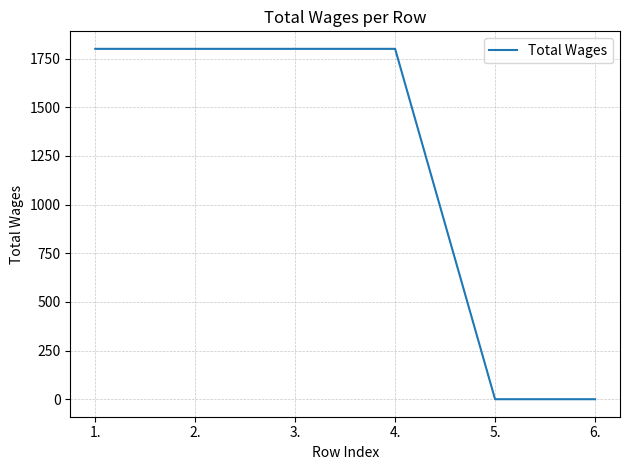

Is it true that the value at 1. is 1800?

True